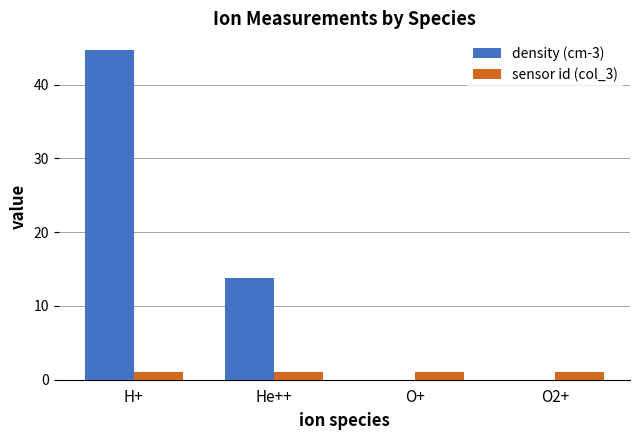

At which category is the sum across all series the highest?

H+